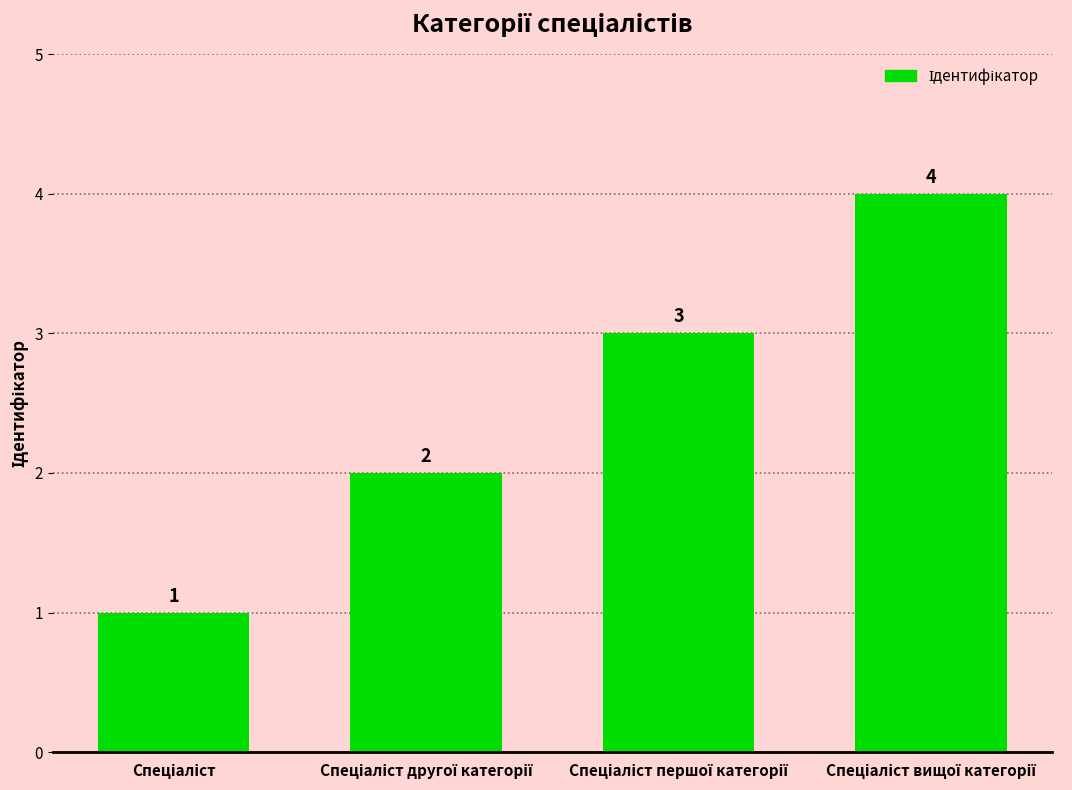

What is the difference between the second highest and second lowest values?

1